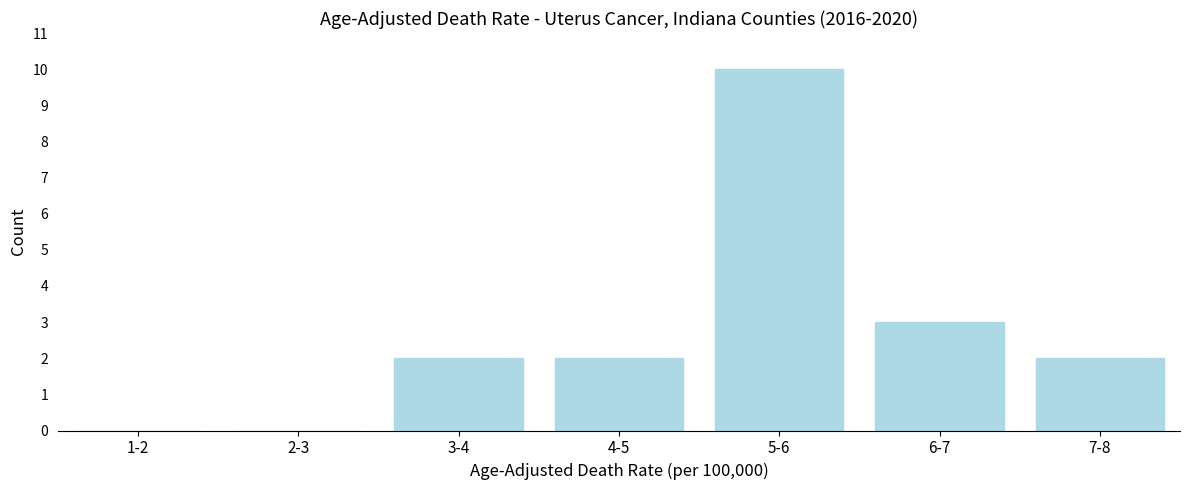

Reading left to right, transcribe all the data shown in this chart.

1-2=0	2-3=0	3-4=2	4-5=2	5-6=10	6-7=3	7-8=2